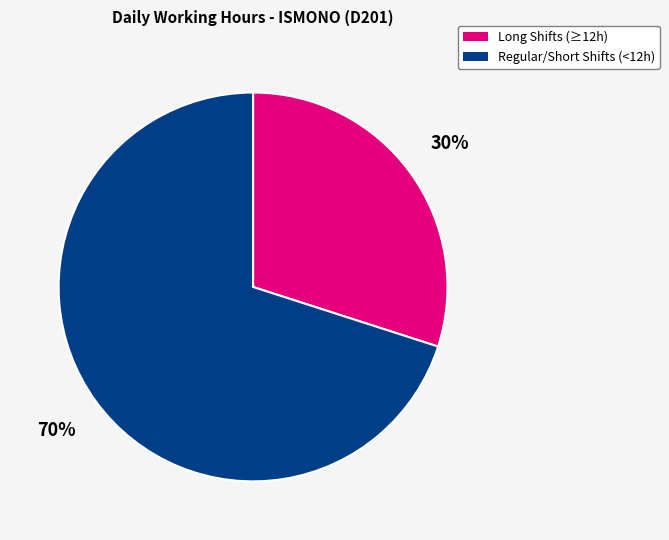

Is it true that Long Shifts (≥12h) is 30% of the pie?

True